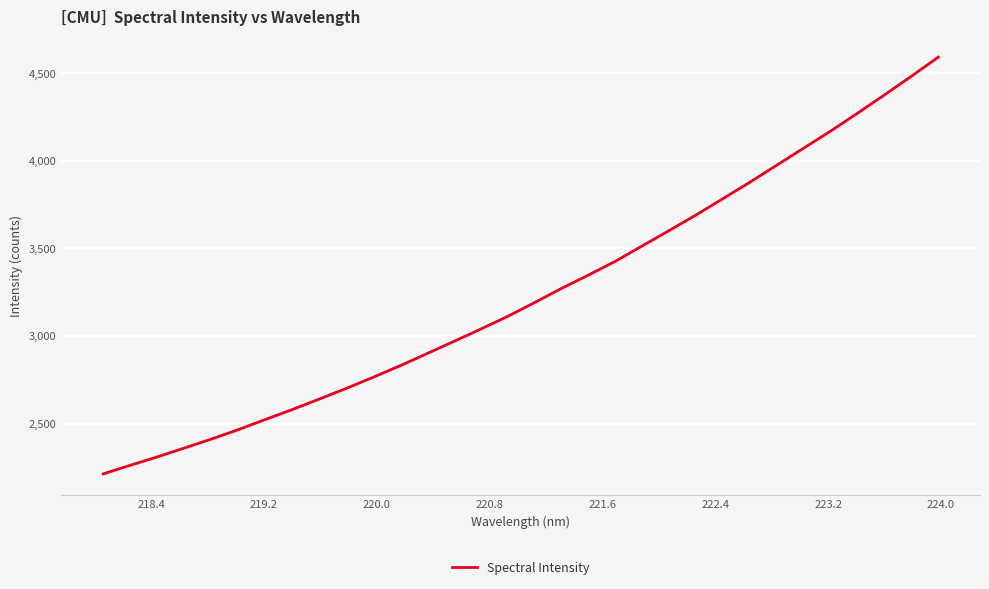

What is the minimum value shown in the chart?

2212.8